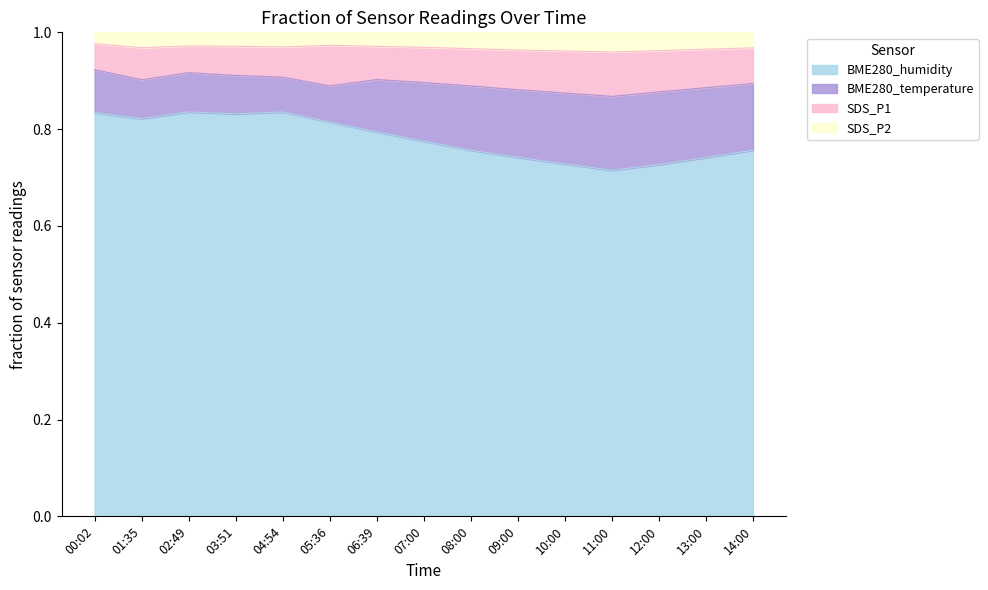

Is it true that BME280_humidity equals 0.2 at 12:00?

False